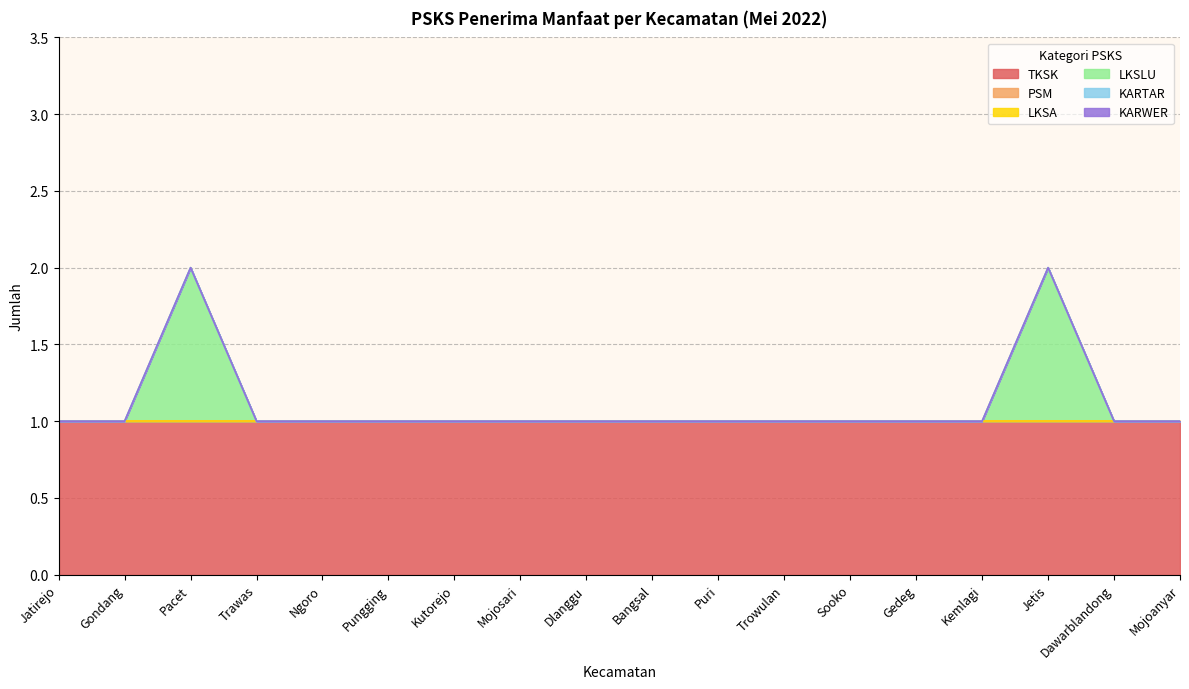

The value of LKSA at Jatirejo is 0. True or false?

True